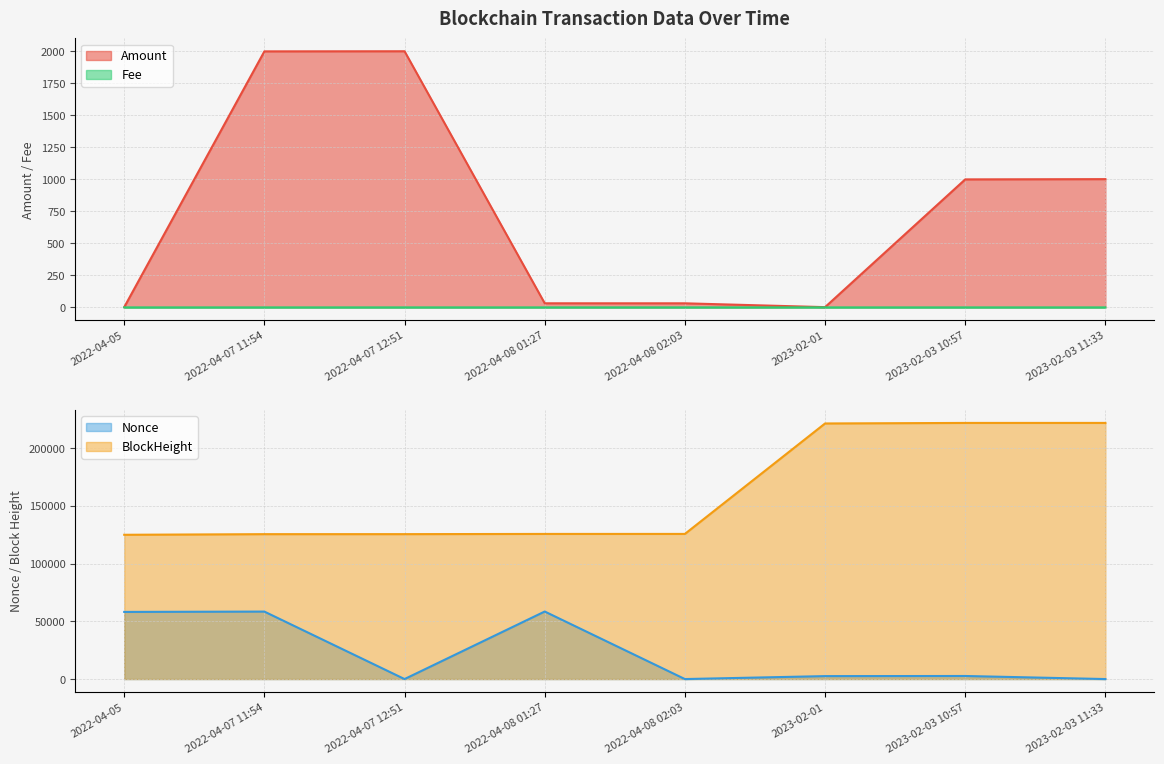

True or false: Fee and BlockHeight cross at least once.

False